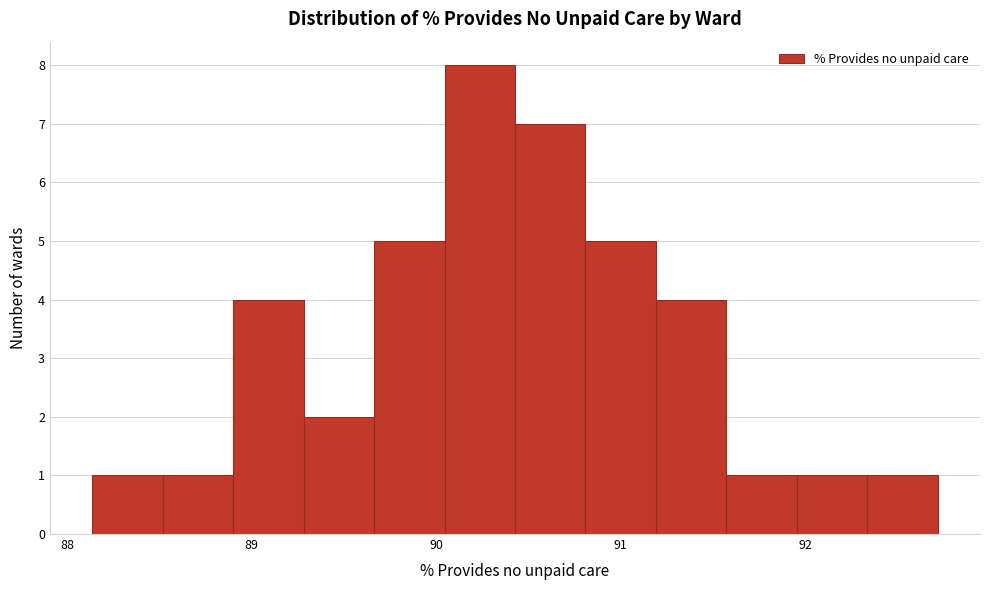

Around what value on the x-axis is the tallest bar? Give the approximate position of its centre, as read against the axis.

90.2